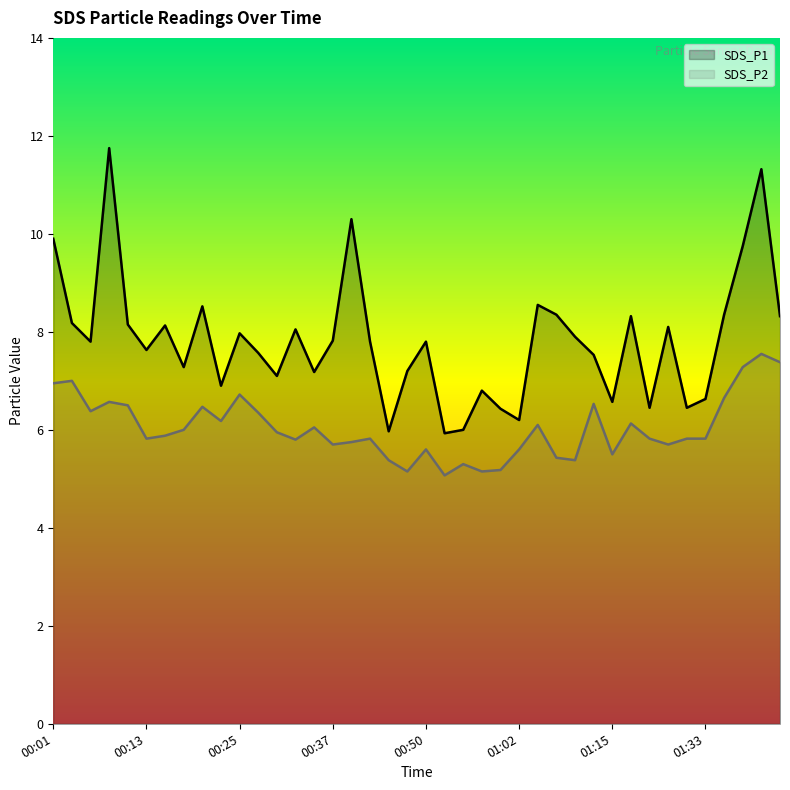

True or false: SDS_P1 and SDS_P2 cross at least once.

False